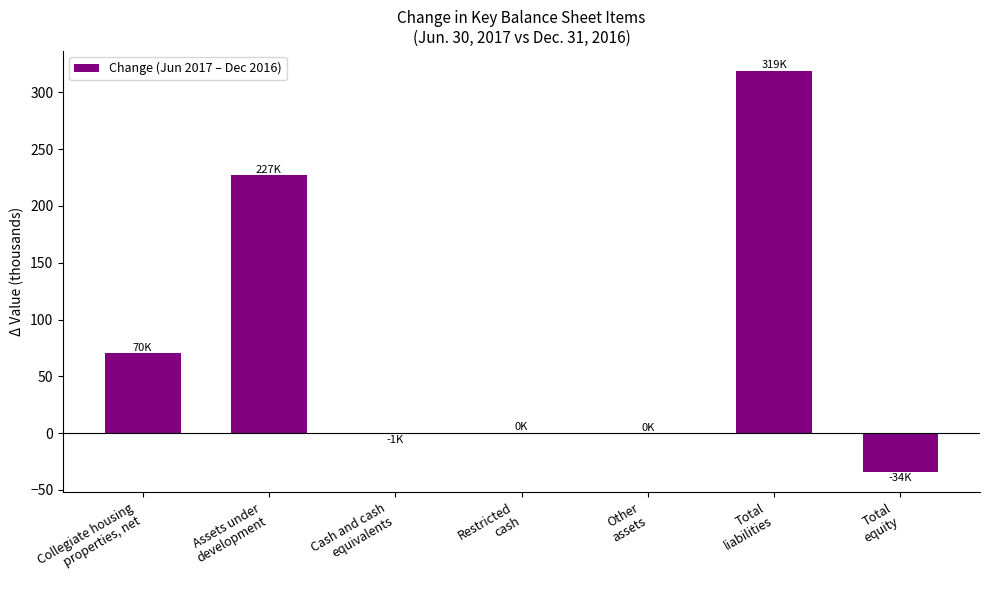

Are the bars horizontal?

No